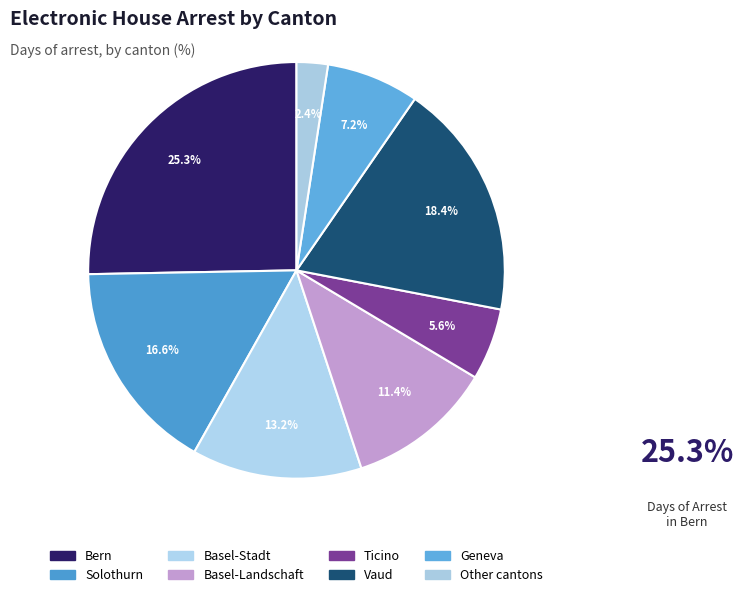

Count the number of slices in the pie.

8